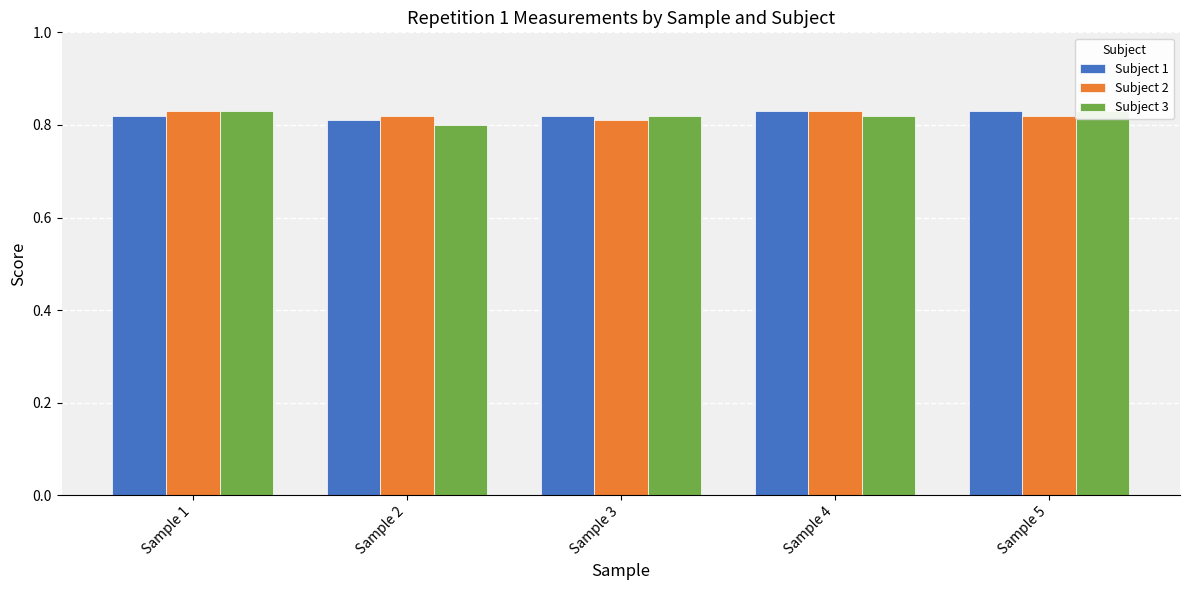

Is the value of Subject 1 at Sample 3 greater than the value of Subject 3 at Sample 1?

No